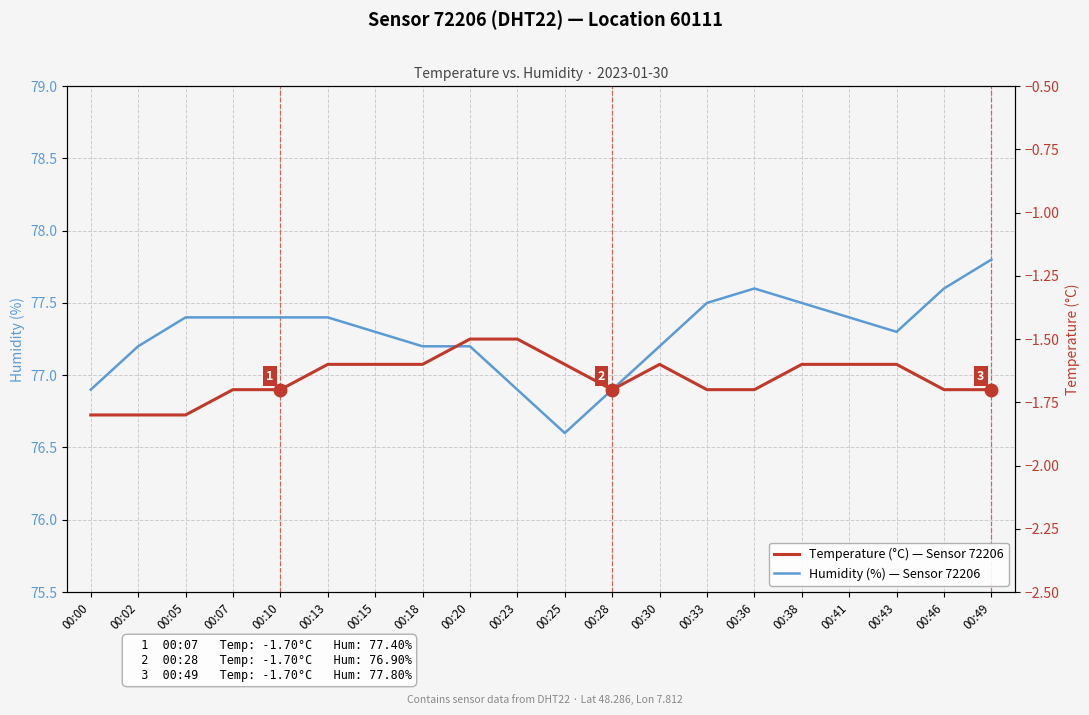

True or false: Humidity (%) — Sensor 72206 and Temperature (°C) — Sensor 72206 cross at least once.

False